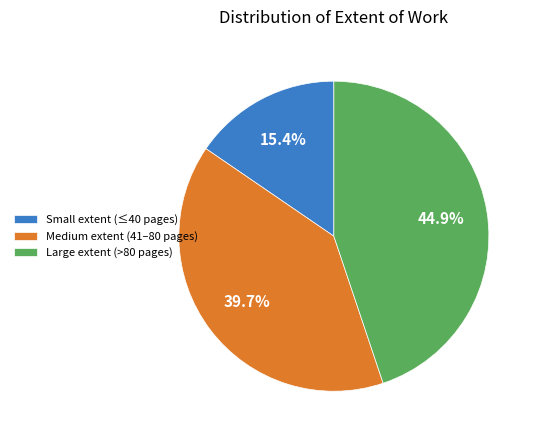

To the nearest percent, what is the average slice percentage?

33%